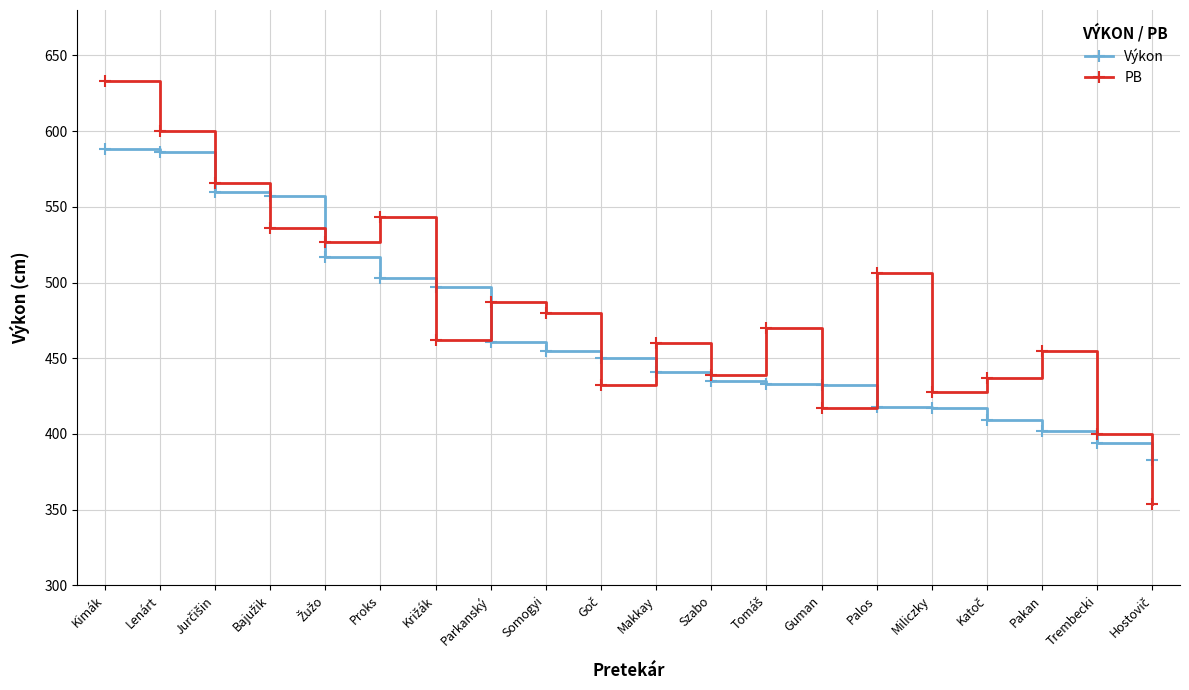

In PB, how many points are lower than both neighbors (excluding endpoints)?

6